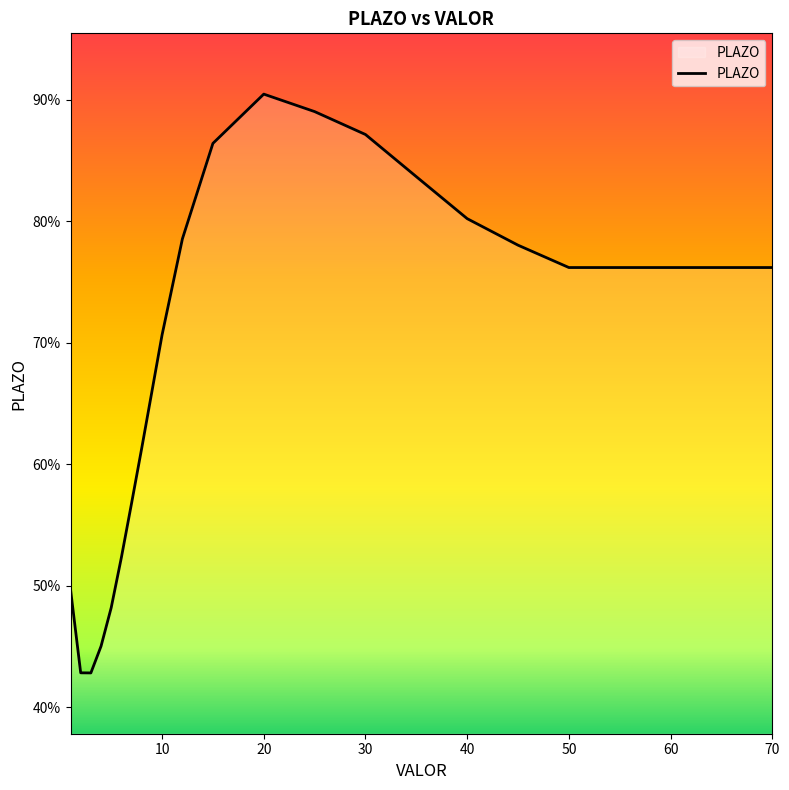

Does the chart have visible grid lines?

No